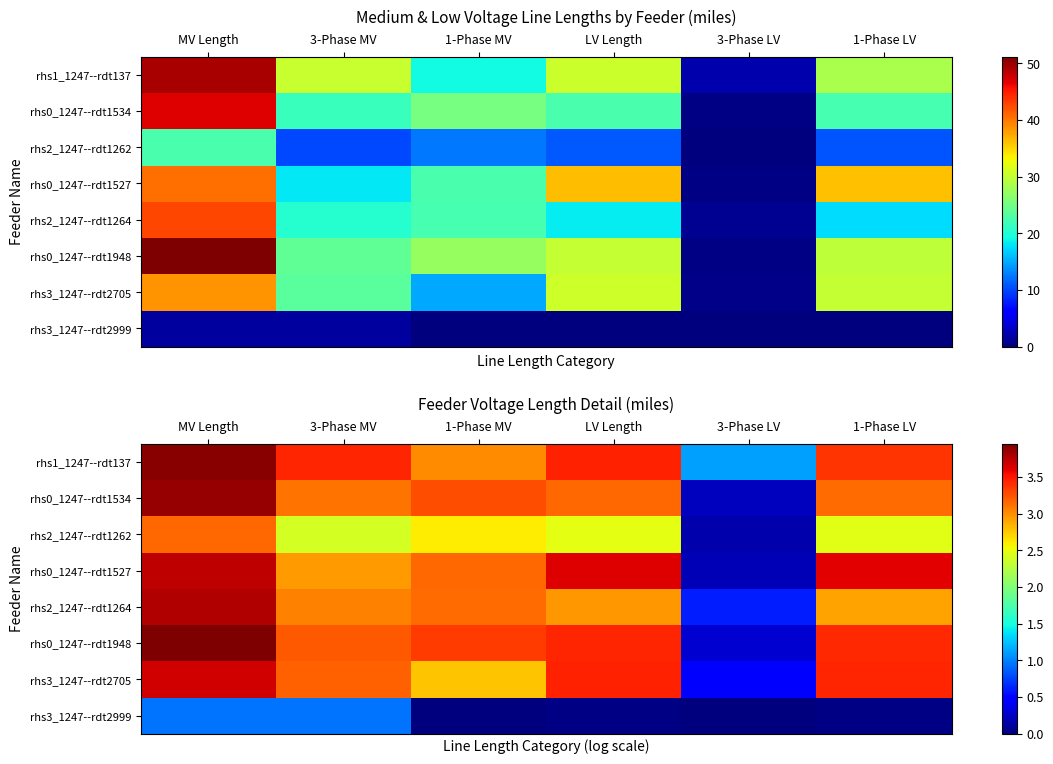

The value of rhs0_1247--rdt1534 at 3-Phase LV is 0.2. True or false?

True